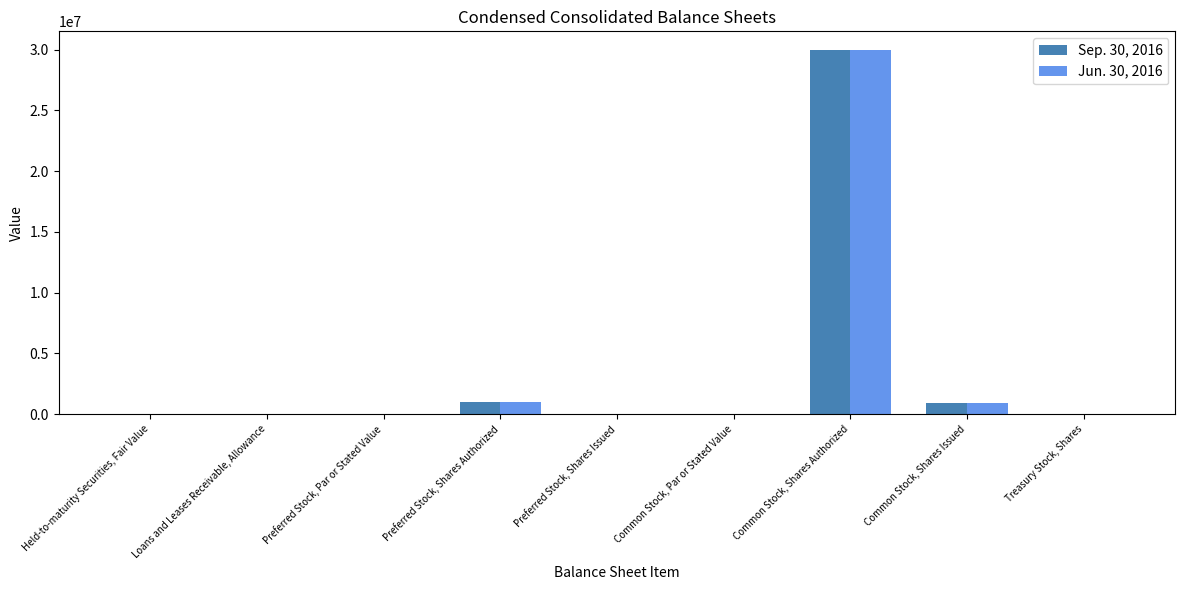

The value of Sep. 30, 2016 at Preferred Stock, Shares Issued is 10948295.4. True or false?

False